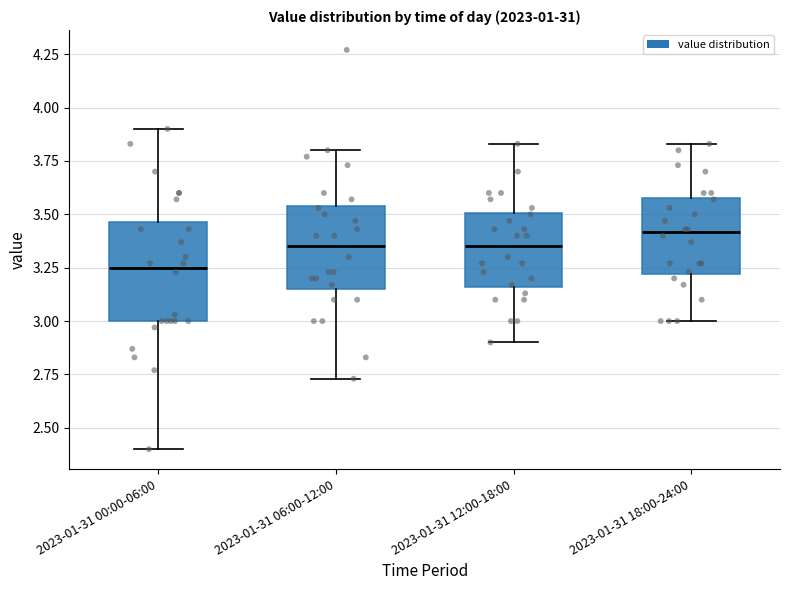

Which box is the tallest, from its lower edge to its upper edge?

2023-01-31 00:00-06:00